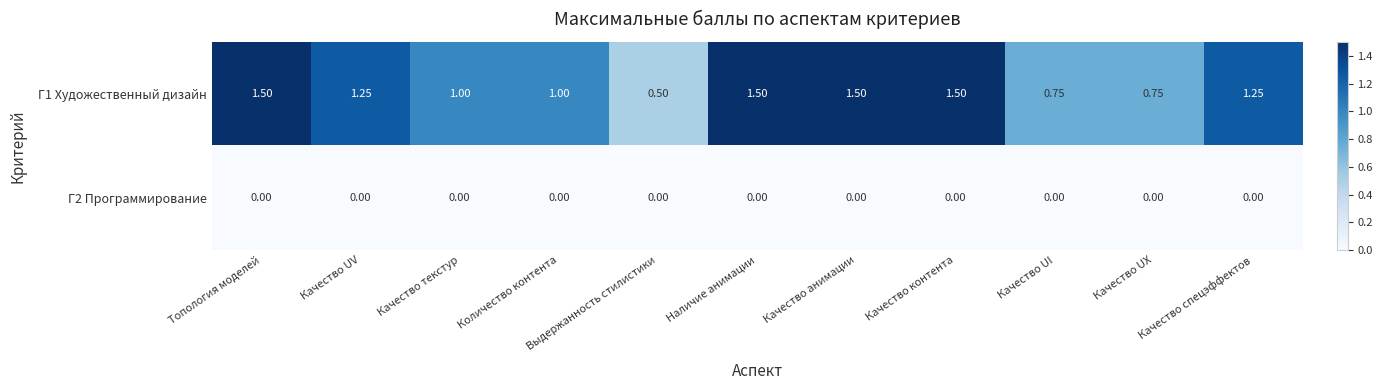

Is the value of Г2 Программирование at Топология моделей greater than the value of Г1 Художественный дизайн at Качество контента?

No